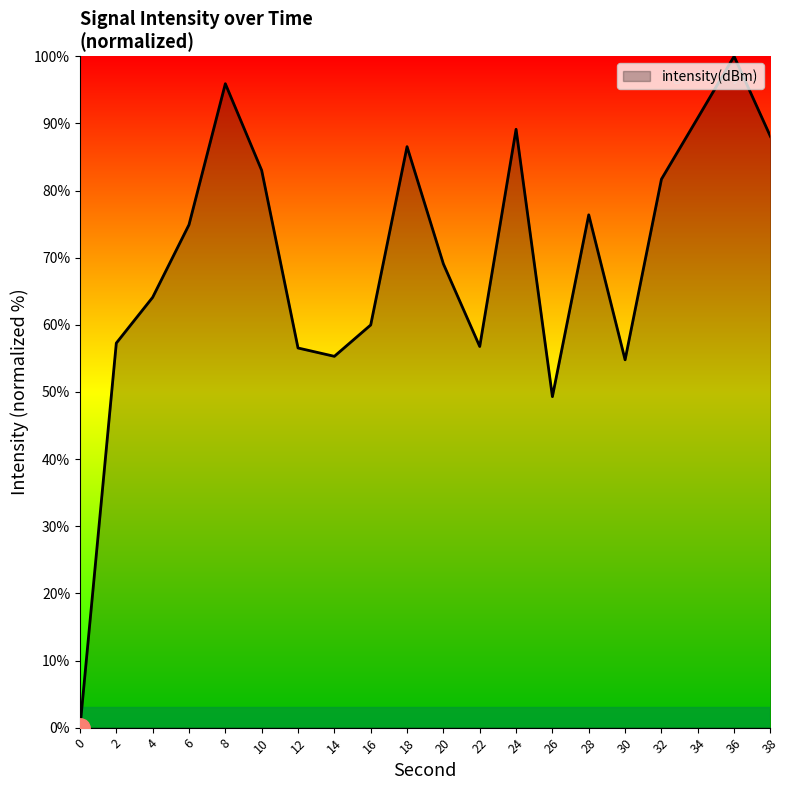

What is the ratio of the value at 16 to the value at 6?

0.8